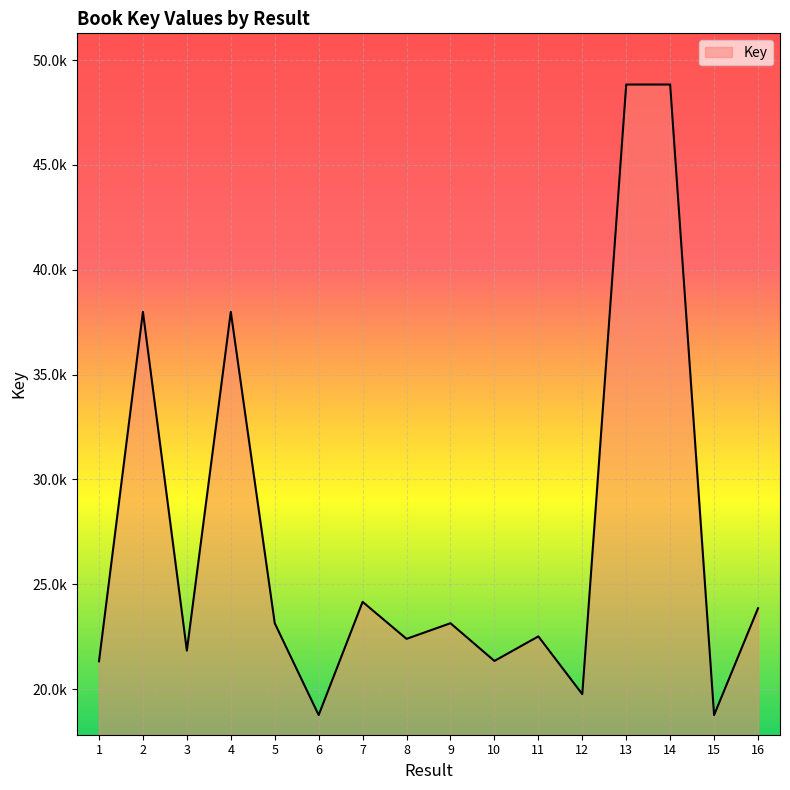

Does the chart display data point markers on the line(s)?

No